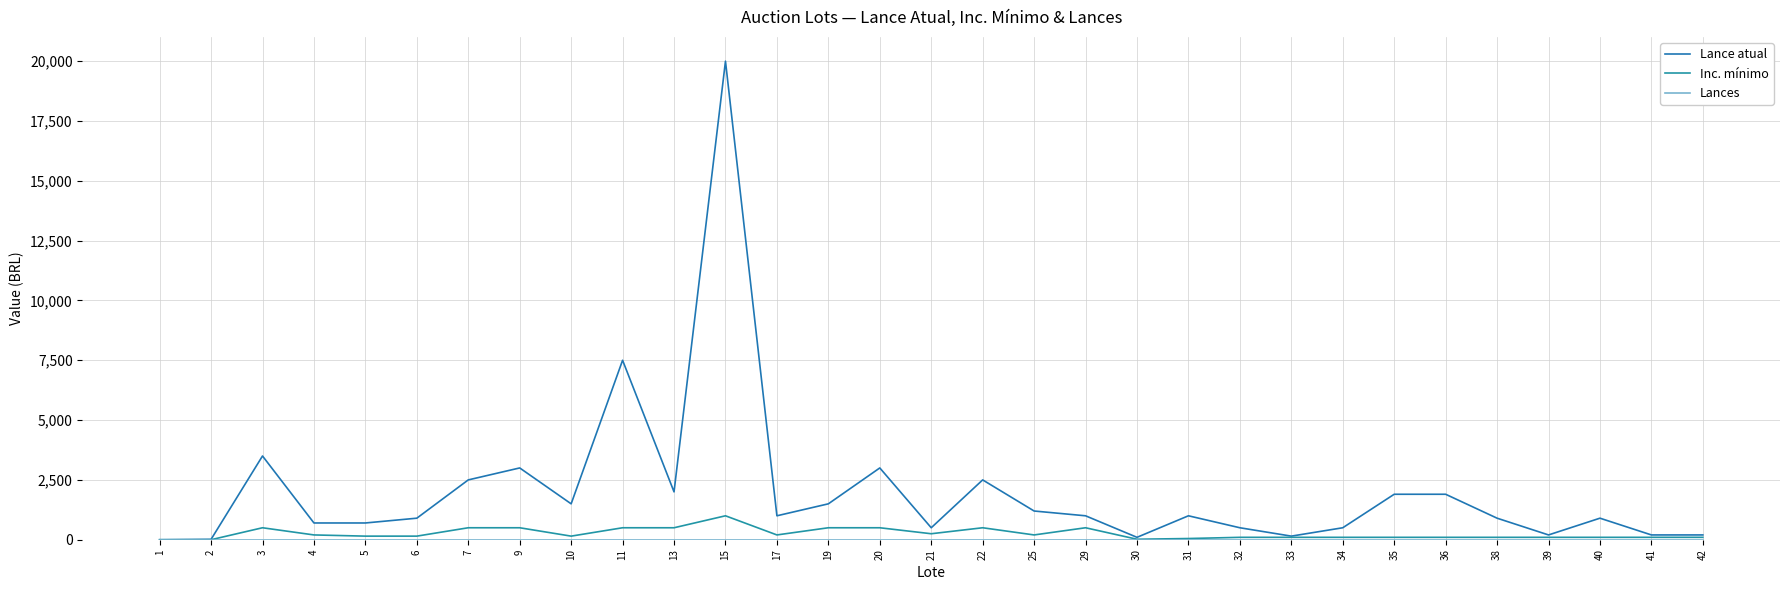

True or false: Lance atual and Lances cross at least once.

False